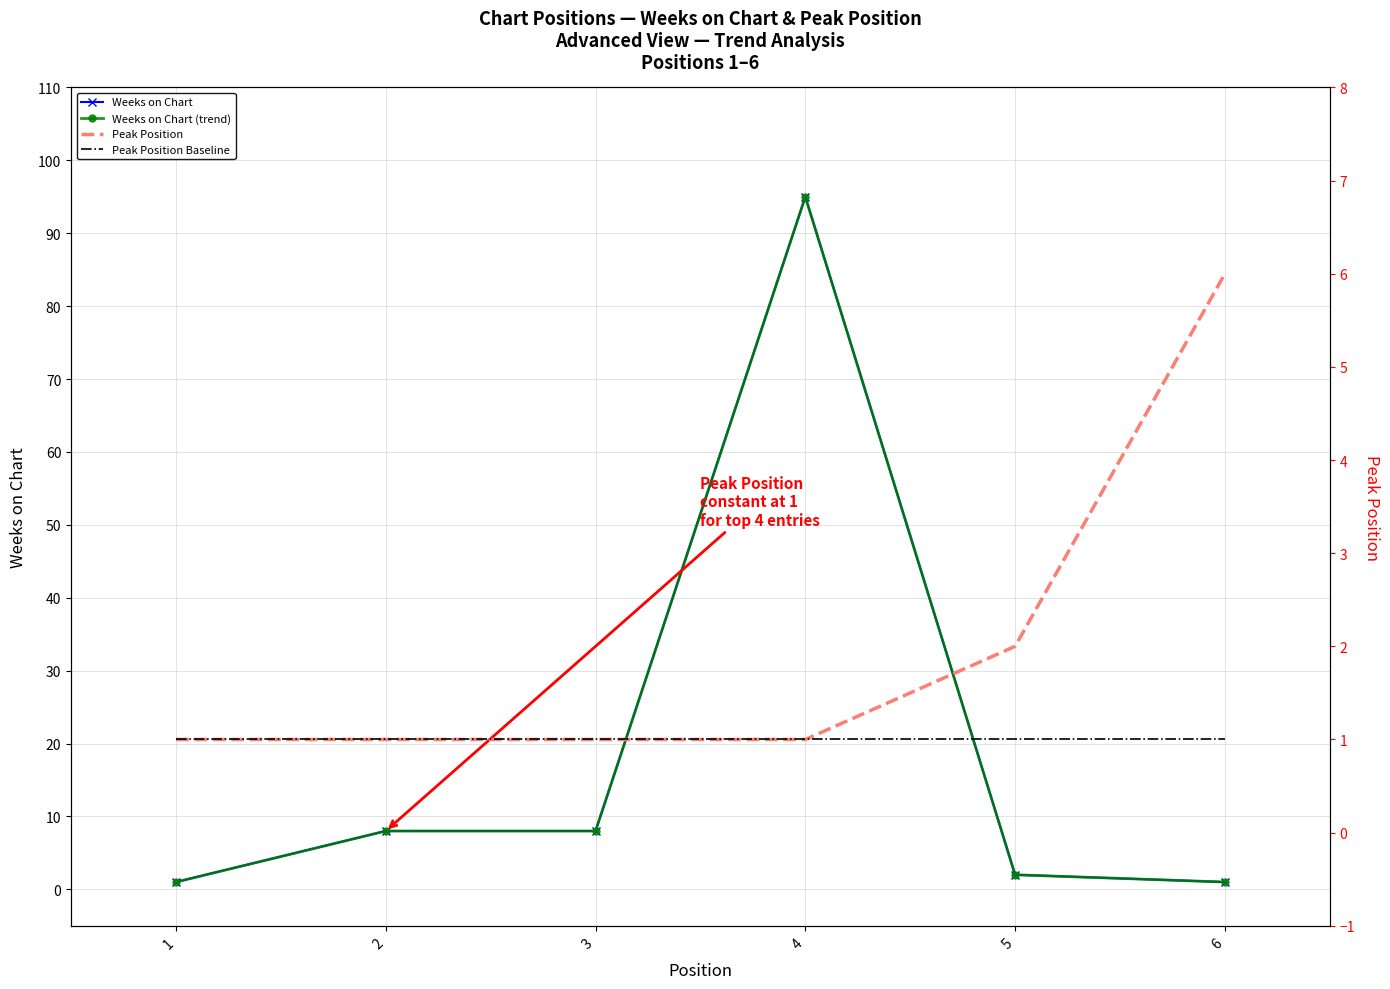

Reading right to left, list all the values displayed in this chart.

Weeks on Chart: 6=1	5=2	4=95	3=8	2=8	1=1
Weeks on Chart (trend): 6=1	5=2	4=95	3=8	2=8	1=1
Peak Position: 6=6	5=2	4=1	3=1	2=1	1=1
Peak Position Baseline: 6=1	5=1	4=1	3=1	2=1	1=1